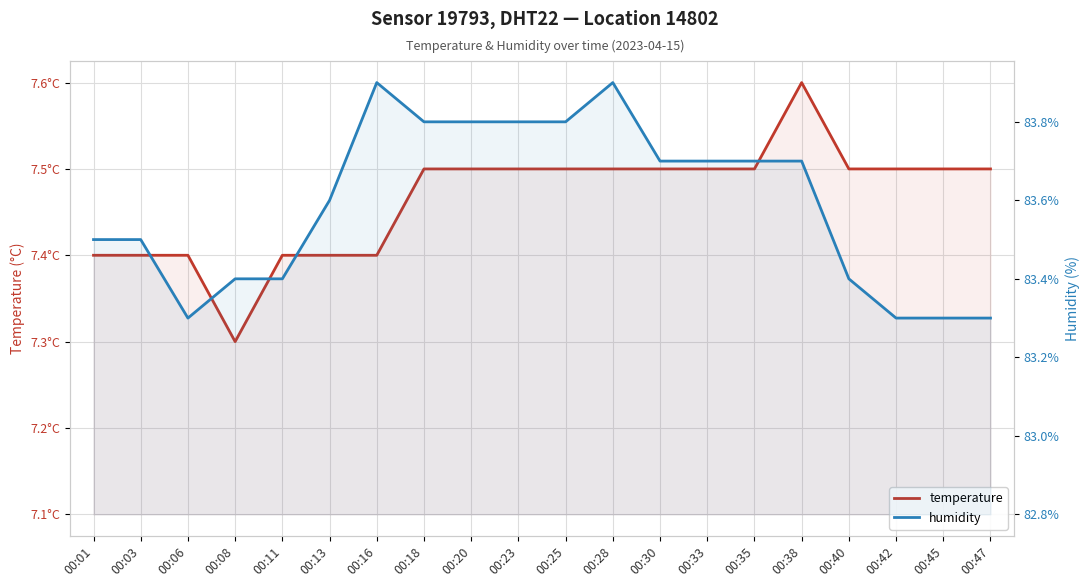

Between 00:47 and 00:28, which is larger?

00:47